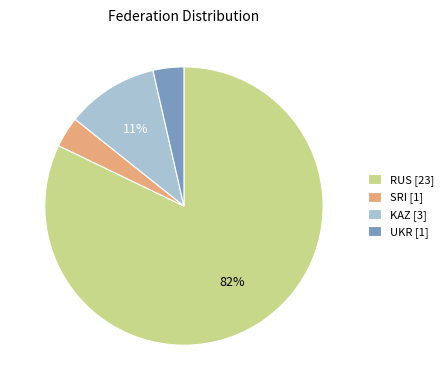

To the nearest percent, what portion does UKR [1] represent?

4%